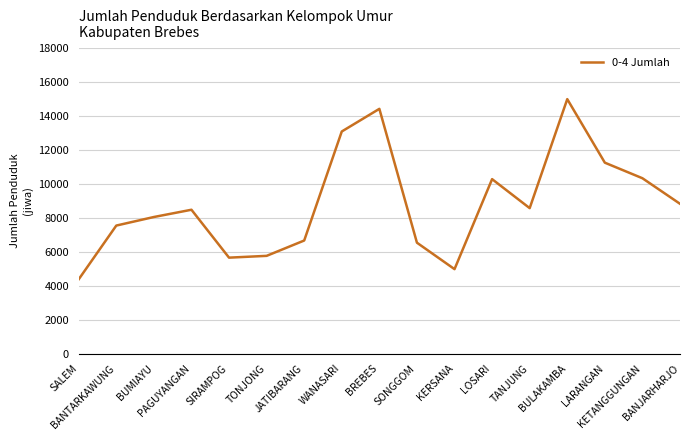

Read the value at BUMIAYU, to the nearest 100.

8100